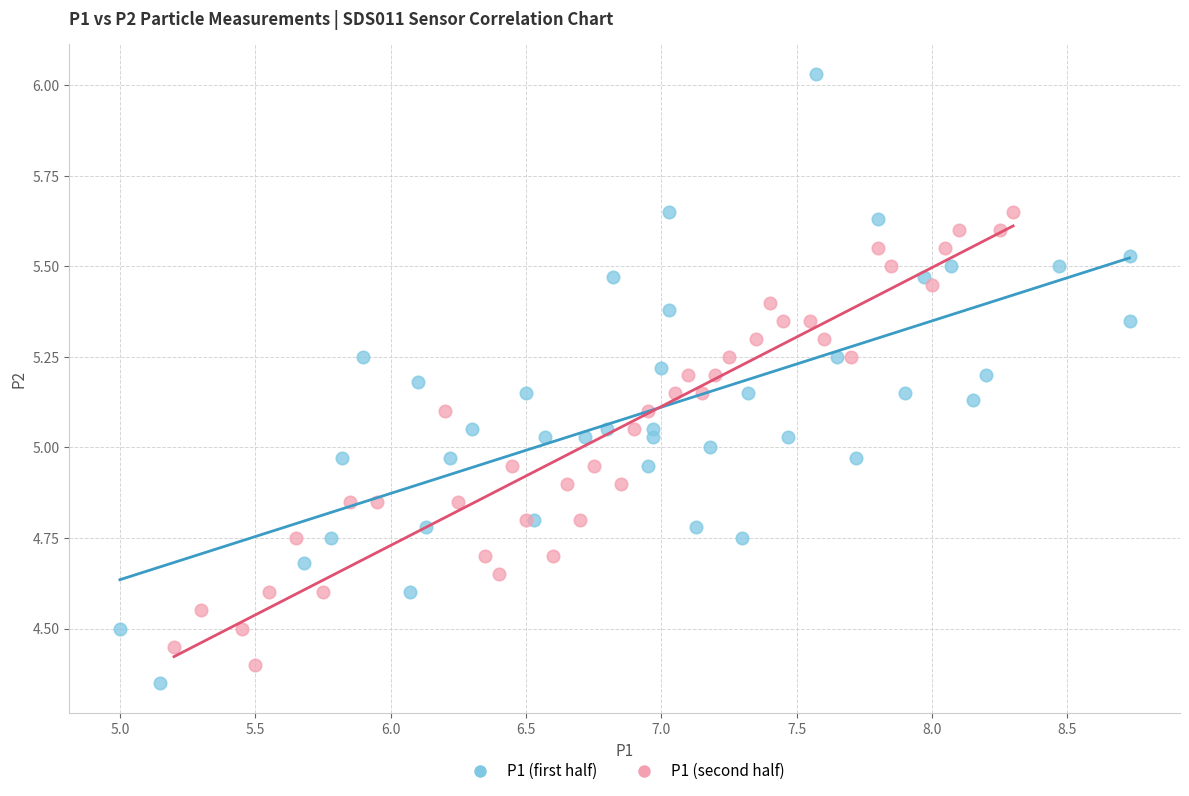

Which series has the widest spread of Y values?

P1 (first half)